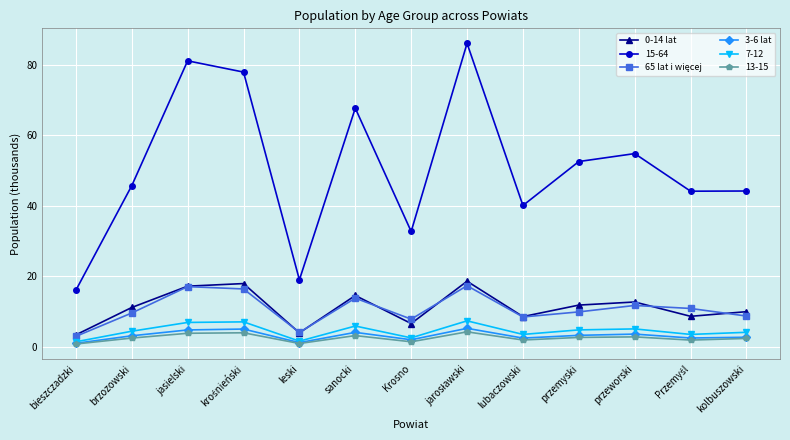

At how many categories does at least one series exceed 27?

11